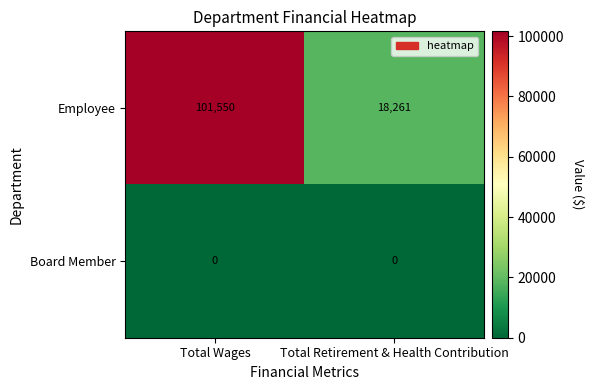

At which category is the sum across all series the highest?

Total Wages